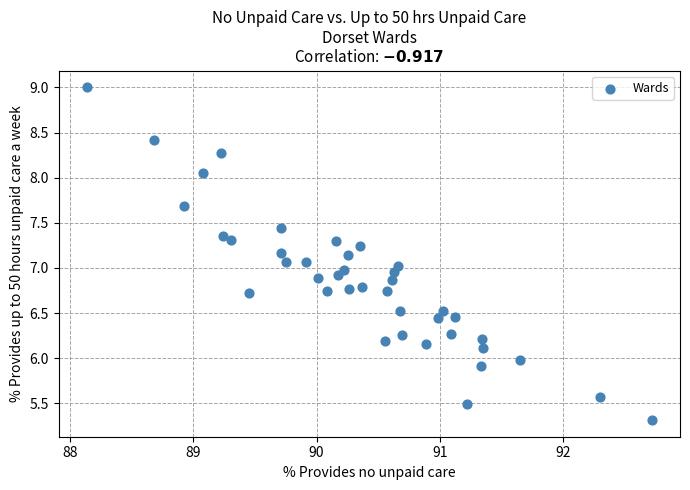

What is the range of Y values (max minus min)?

3.7